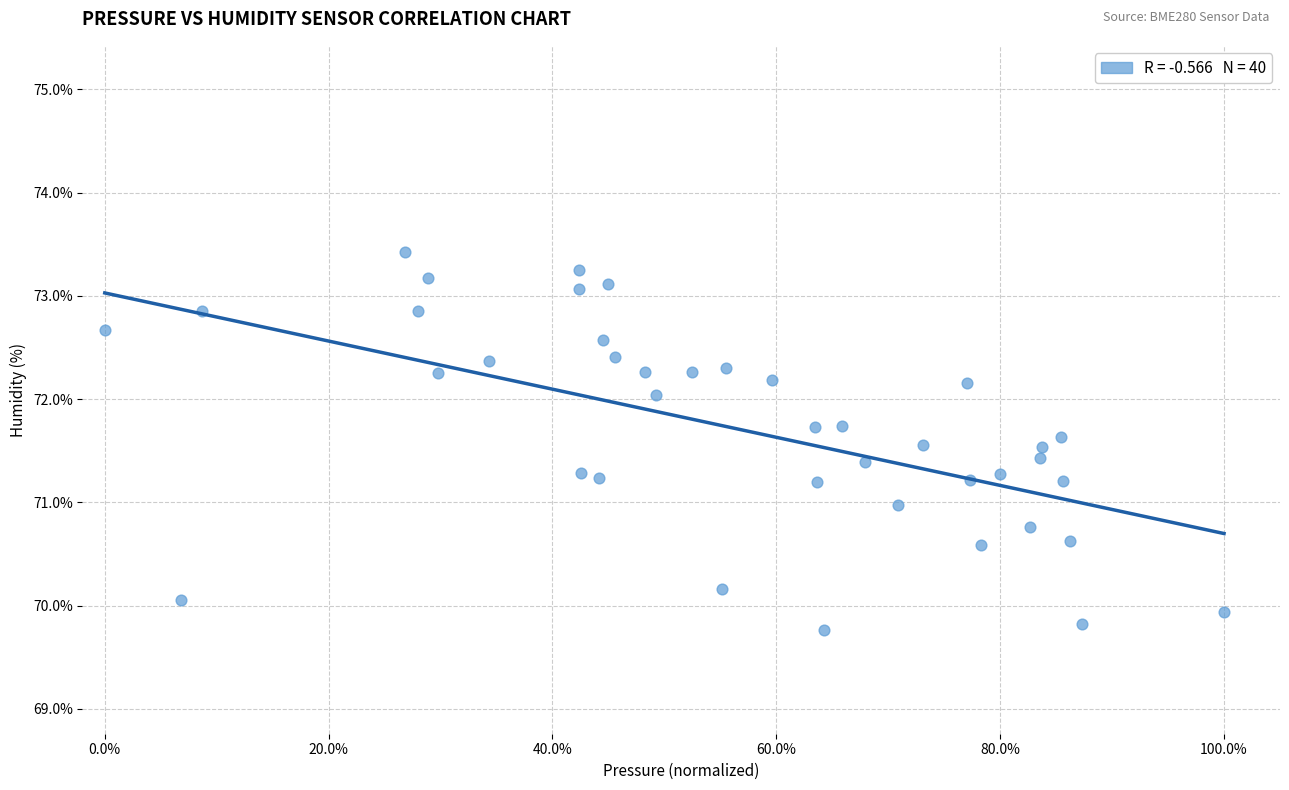

What is the range of Y values (max minus min)?

3.7